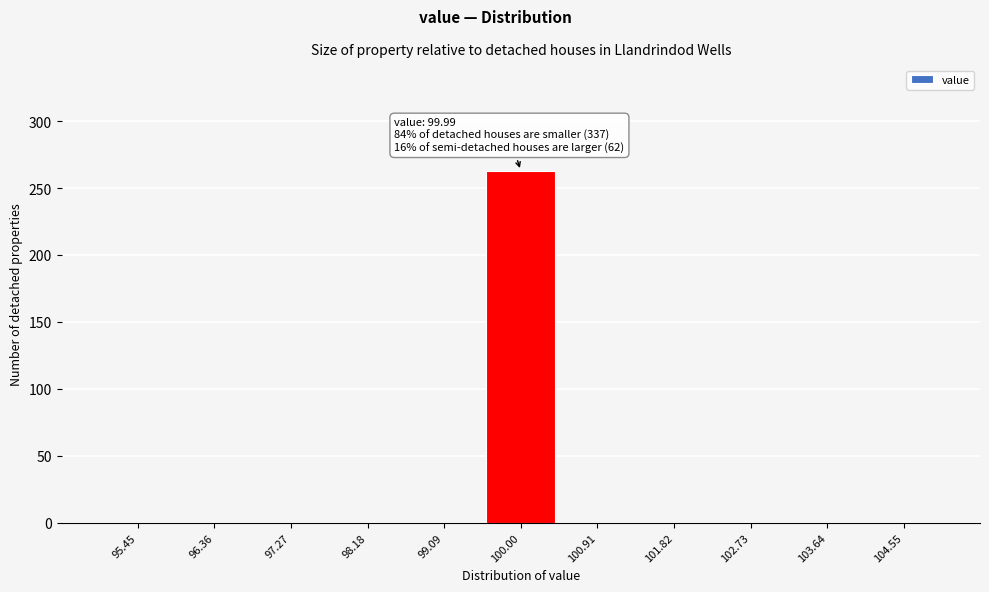

Over which range of the x-axis is the bar tallest?

99.5 to 100.5